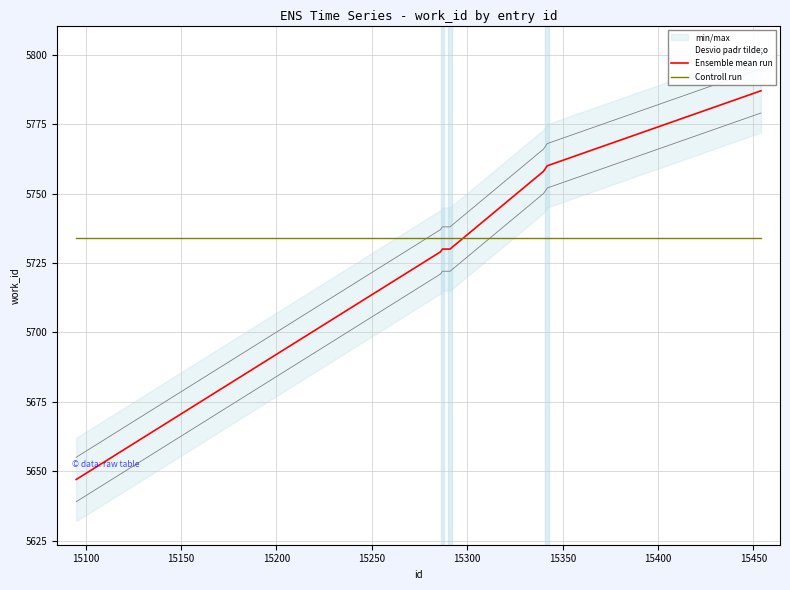

List the series in order of their peak value, highest first.

Ensemble mean run, Controll run